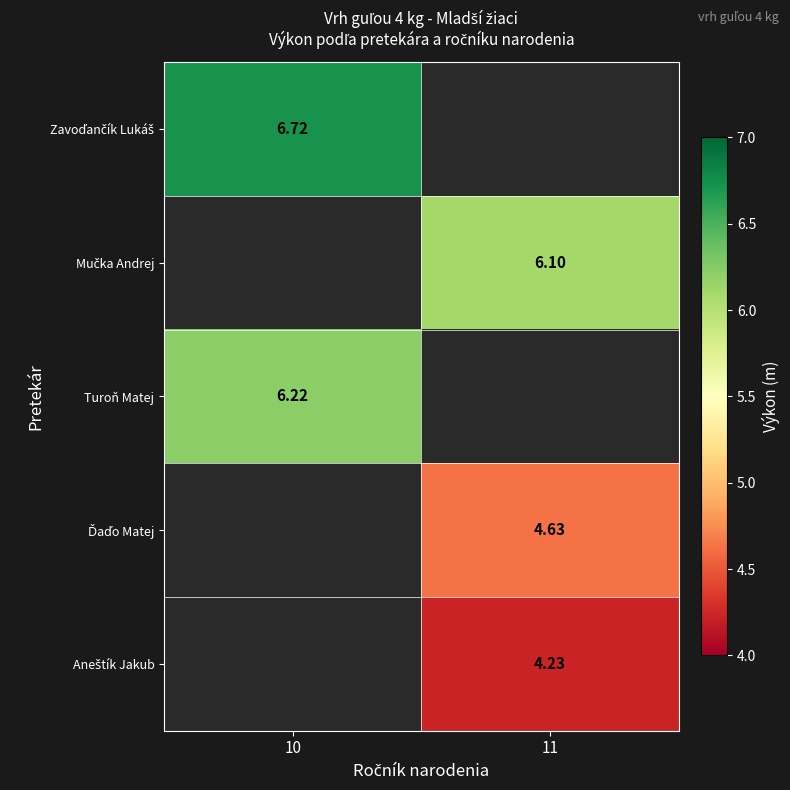

Count the number of categories in the chart.

2